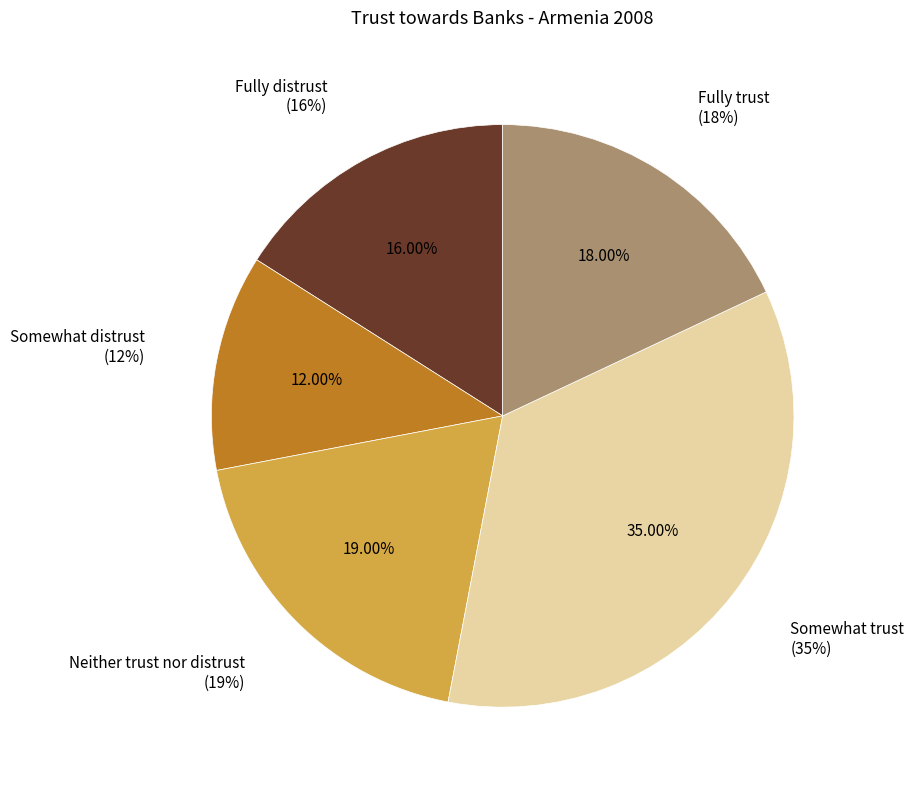

To the nearest percent, what is the difference between the largest and smallest slice percentages?

23%